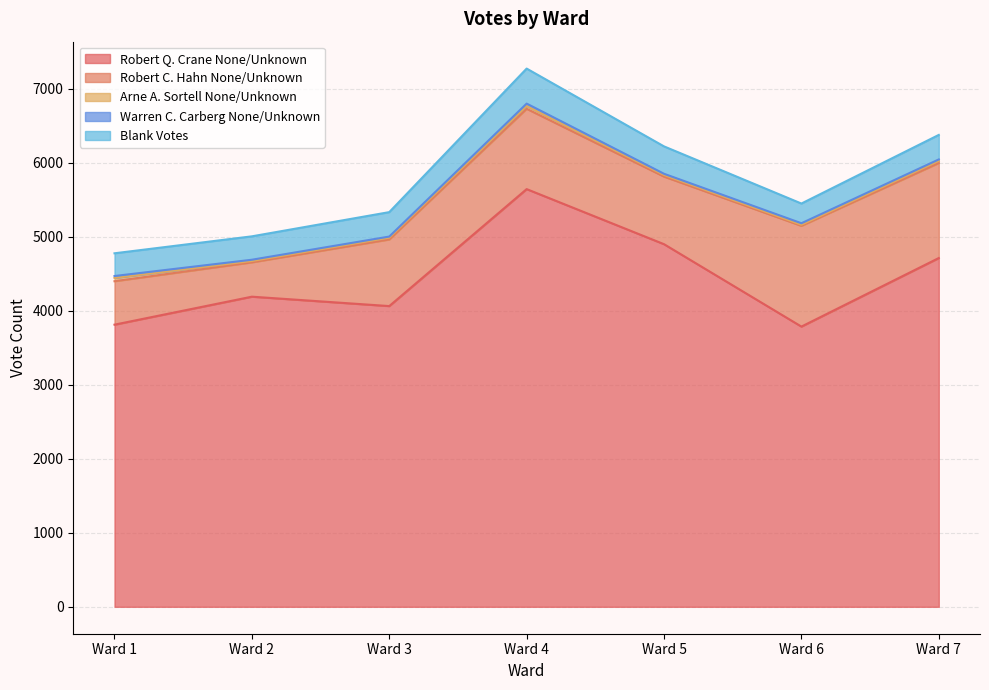

What are all the series names shown in the legend?

Robert Q. Crane None/Unknown, Robert C. Hahn None/Unknown, Arne A. Sortell None/Unknown, Warren C. Carberg None/Unknown, Blank Votes